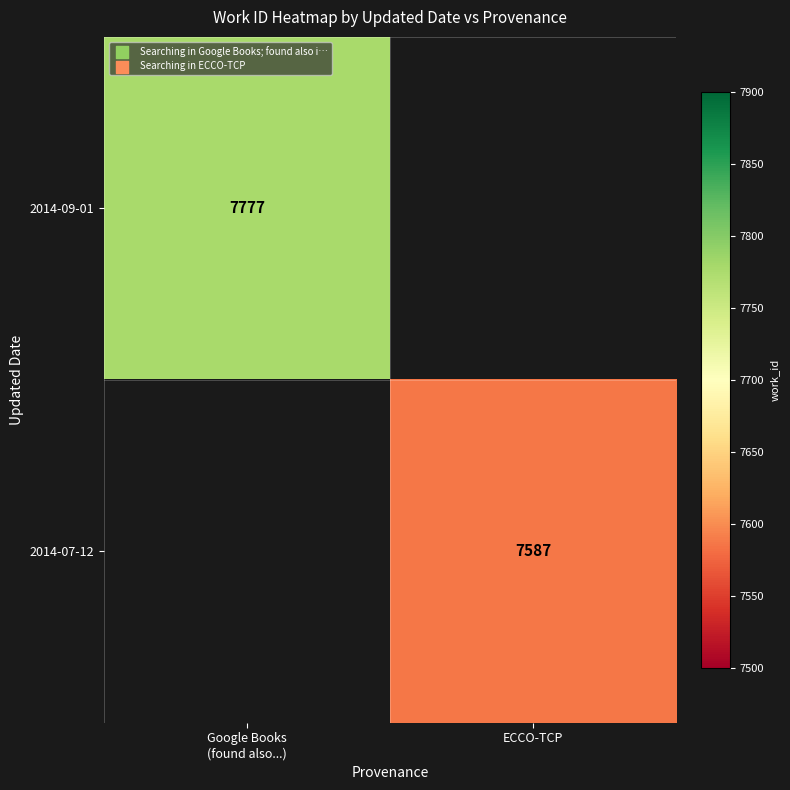

Which label corresponds to the largest value in the chart?

Google Books
(found also...)